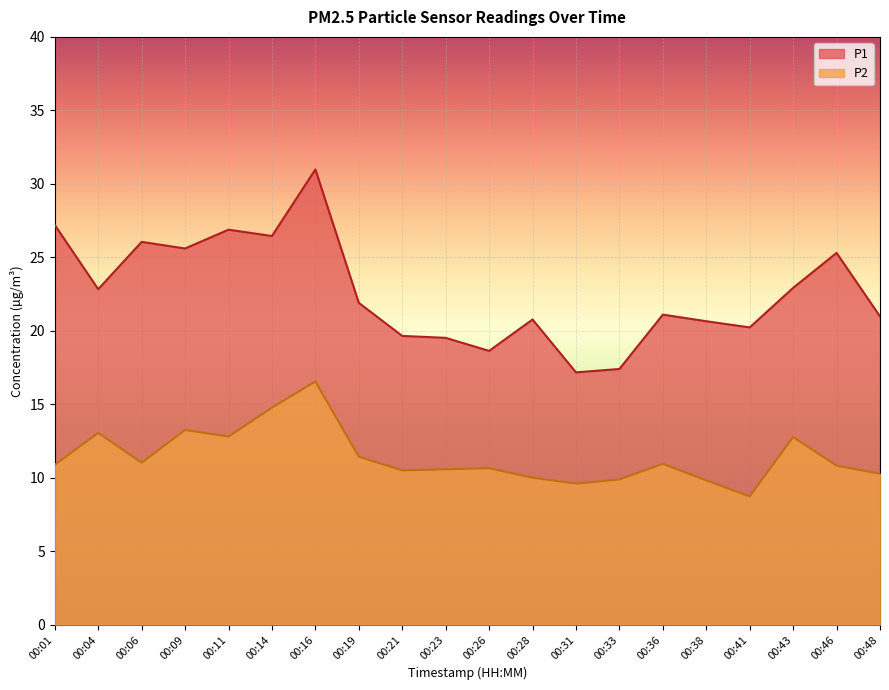

Reading left to right, what are all the values shown in this chart?

P1: 27.2	22.8	26.1	25.6	26.9	26.4	31.0	21.9	19.6	19.5	18.6	20.8	17.2	17.4	21.1	20.6	20.2	22.9	25.3	21.0
P2: 10.9	13.1	11.0	13.2	12.8	14.8	16.6	11.4	10.5	10.6	10.7	10.0	9.6	9.9	10.9	9.8	8.7	12.8	10.8	10.3